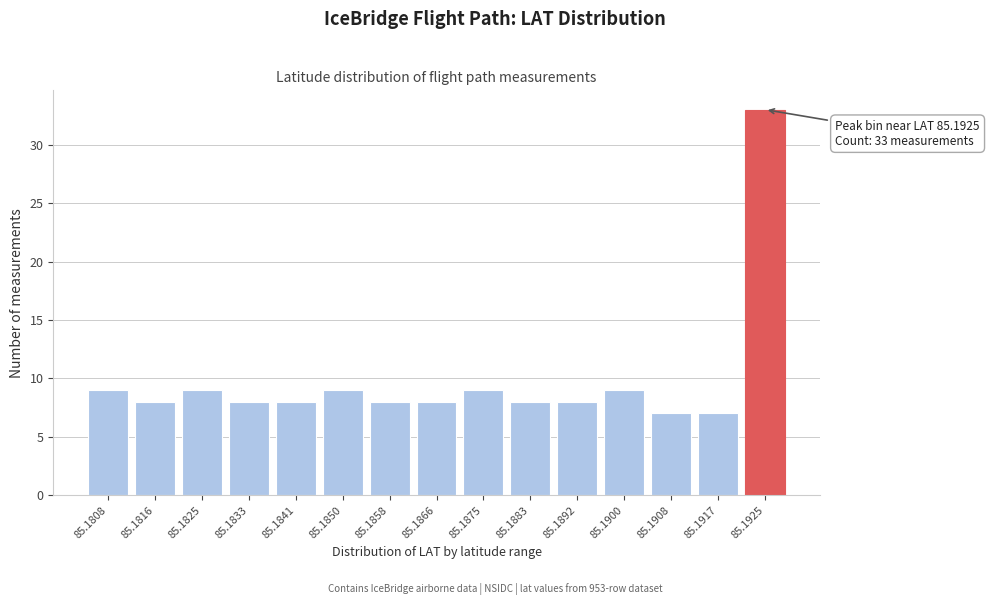

Reading right to left, list all the values displayed in this chart.

85.1925=33	85.1917=7	85.1908=7	85.1900=9	85.1892=8	85.1883=8	85.1875=9	85.1866=8	85.1858=8	85.1850=9	85.1841=8	85.1833=8	85.1825=9	85.1816=8	85.1808=9